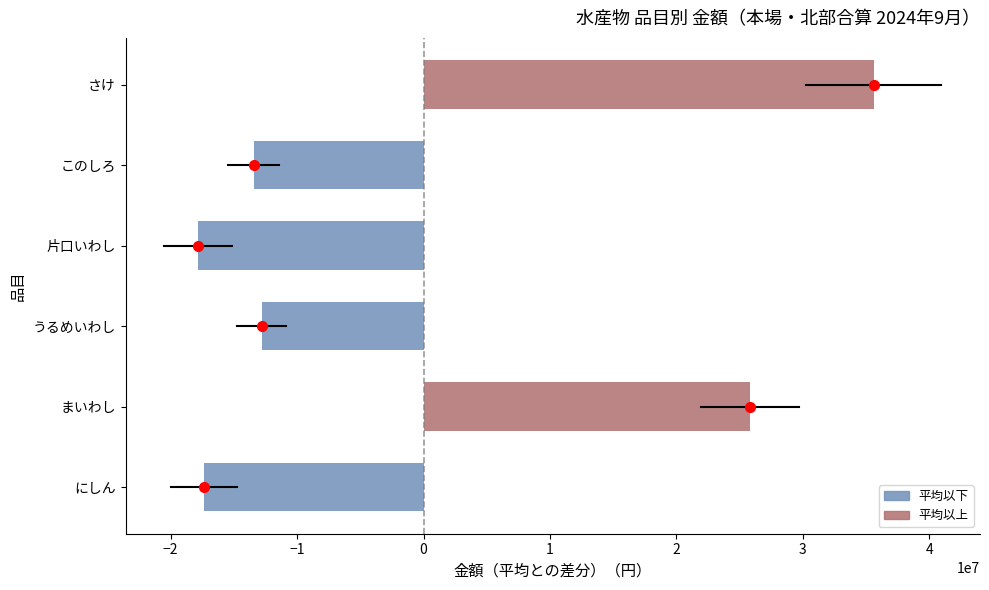

What is the greatest value displayed?

35601530.2